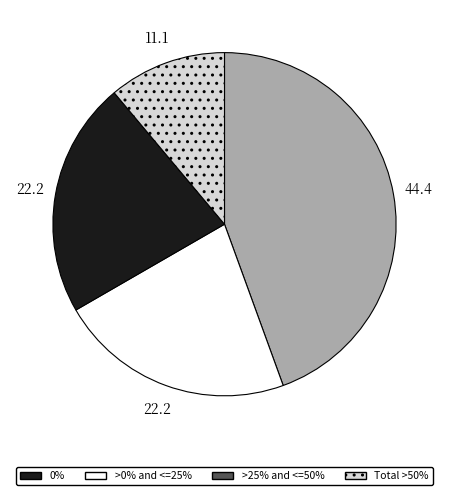

Does any single category account for the majority?

No